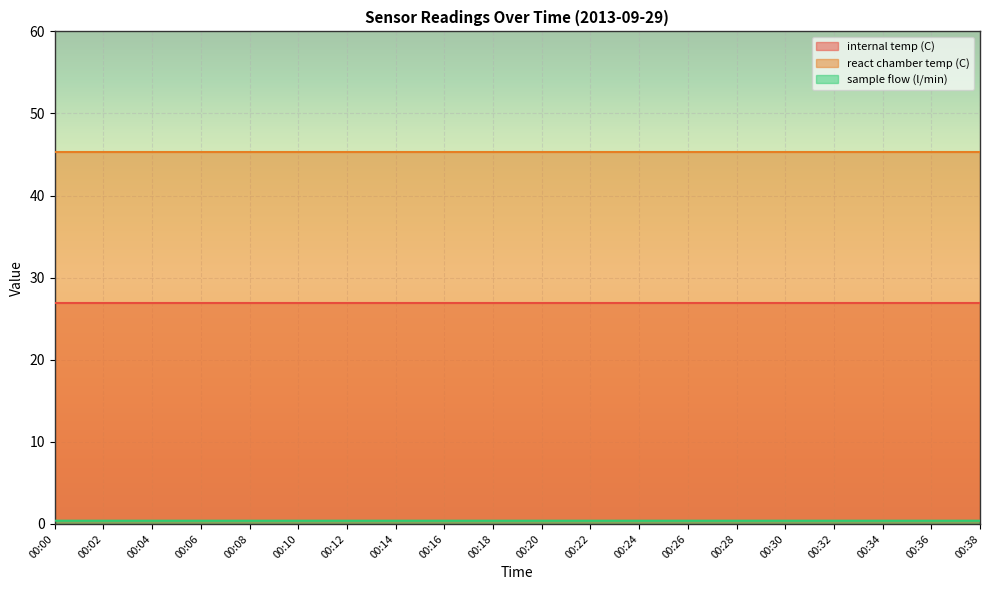

Reading right to left, list all the values displayed in this chart.

internal temp (C): 26.9	26.9	26.9	26.9	26.9	26.9	26.9	26.9	26.9	26.9	26.9	26.9	26.9	26.9	26.9	26.9	26.9	26.9	26.9	26.9
react chamber temp (C): 45.3	45.3	45.3	45.3	45.3	45.3	45.3	45.3	45.3	45.3	45.3	45.3	45.3	45.3	45.3	45.3	45.3	45.3	45.3	45.3
sample flow (l/min): 0.4	0.4	0.4	0.4	0.4	0.4	0.4	0.4	0.4	0.4	0.4	0.4	0.4	0.4	0.4	0.4	0.4	0.4	0.4	0.4